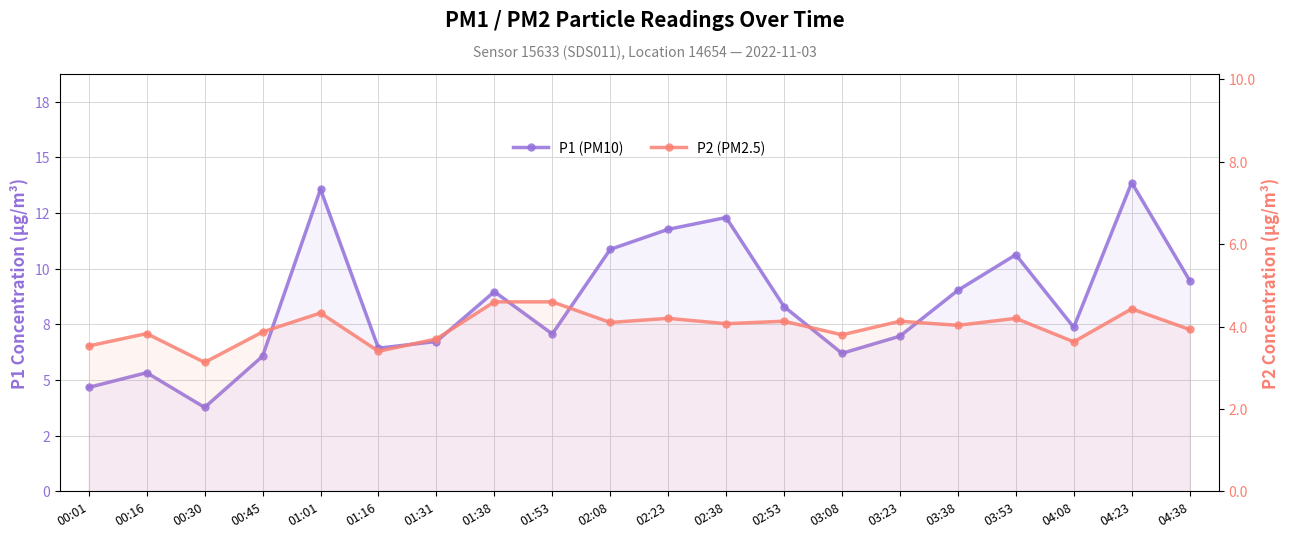

What position from the right is 04:38?

1